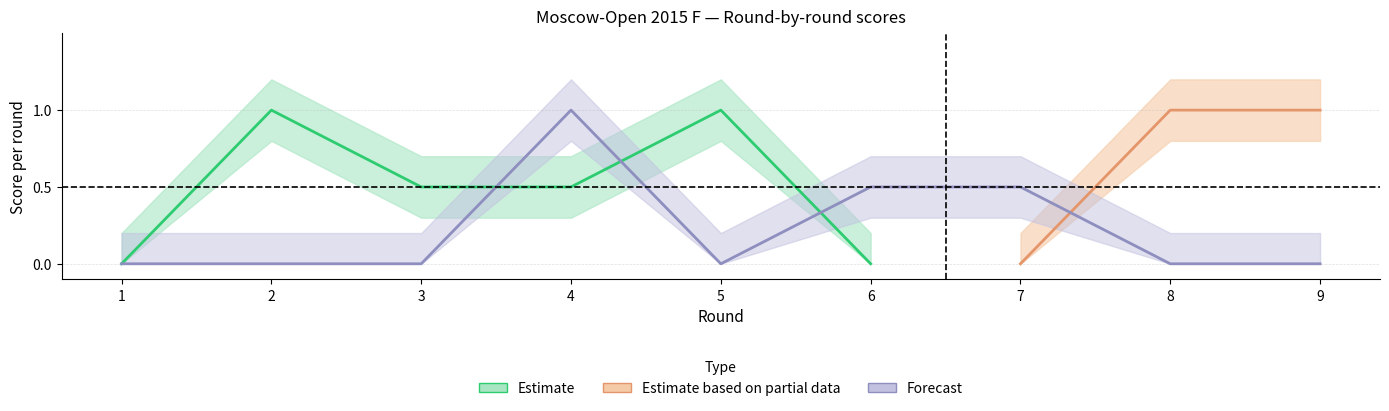

What is the spread (max minus min) of values at 3?

0.7